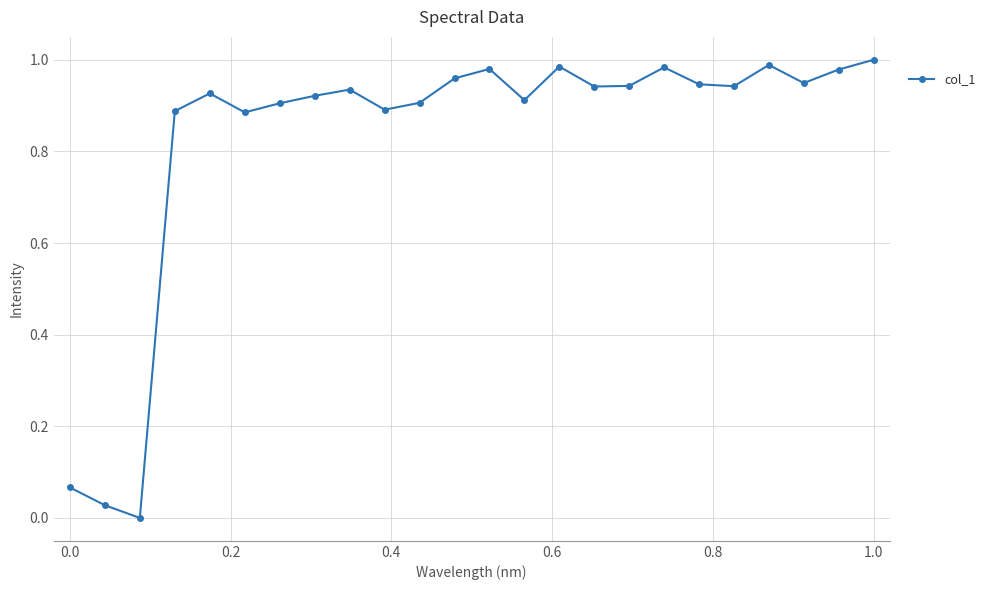

What is the average value?

0.8